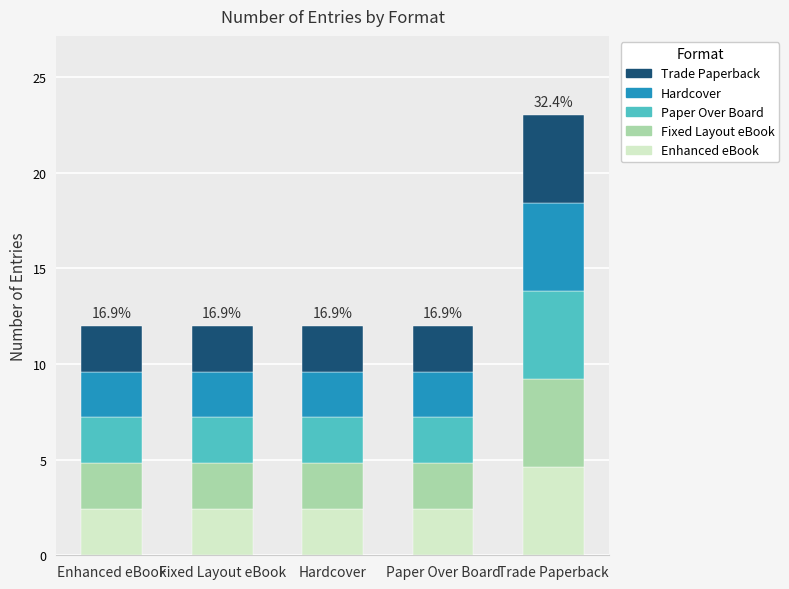

How many data points does each series have?

5